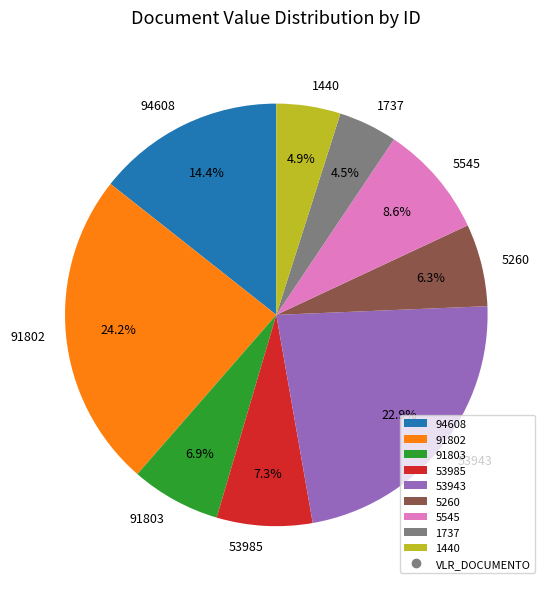

How many segments does this pie chart have?

9